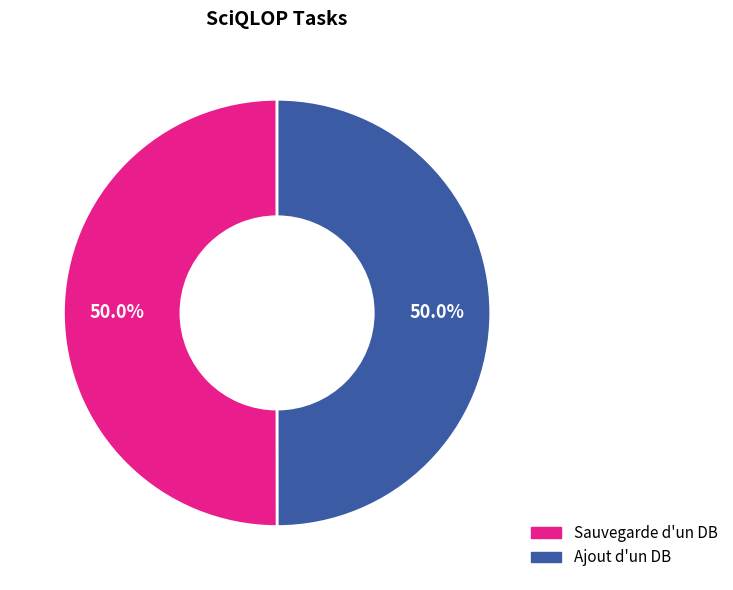

The Ajout d'un DB slice represents 62% of the pie. True or false?

False